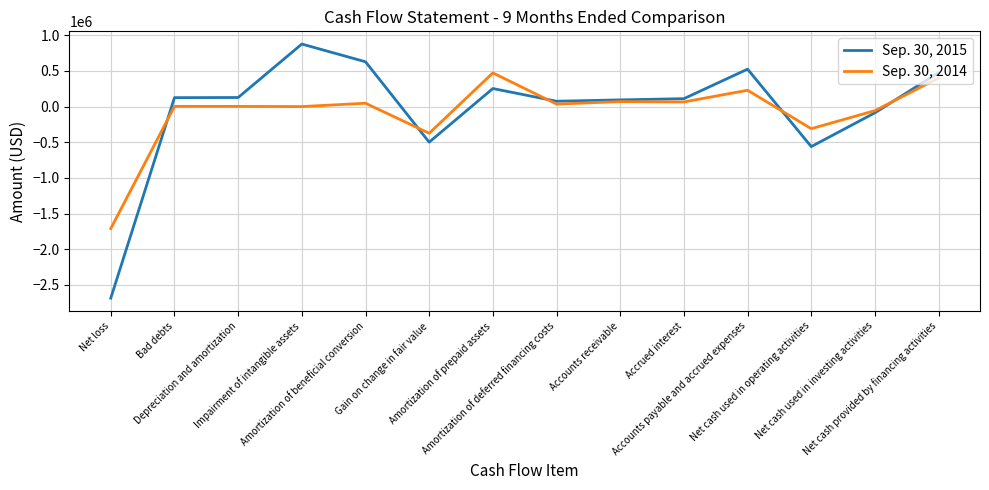

Which series has the widest spread of values?

Sep. 30, 2015